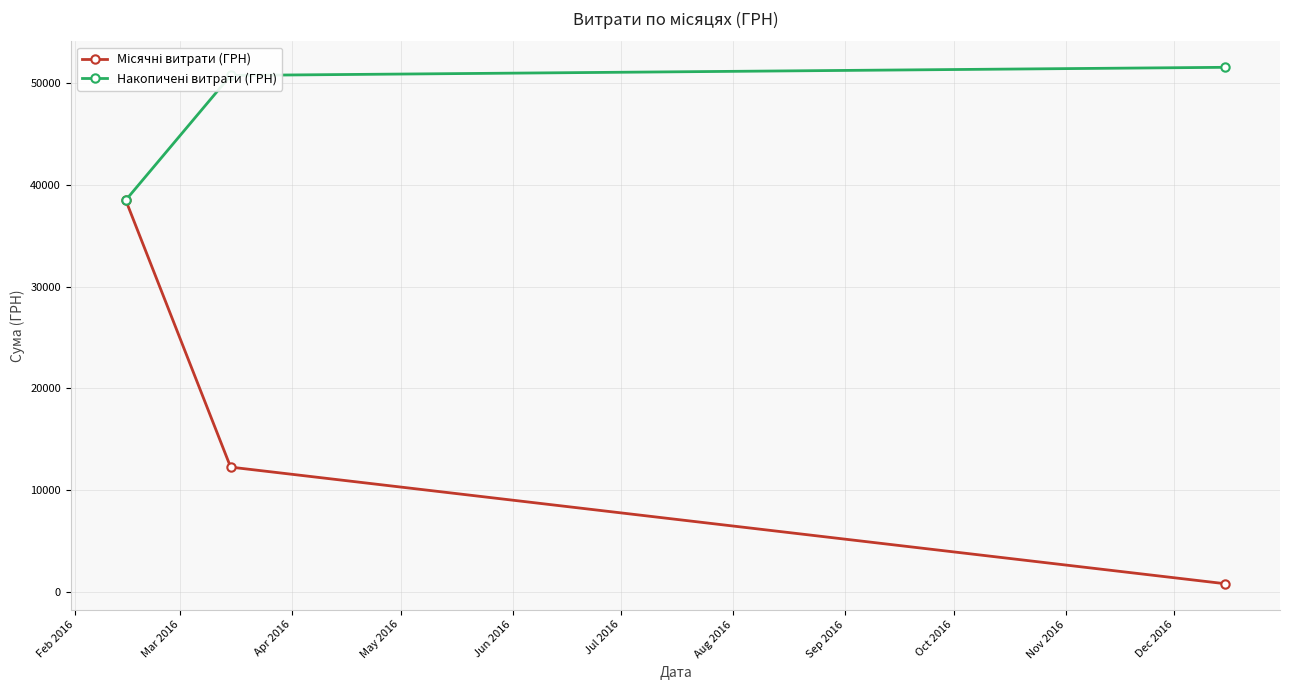

What is the greatest value displayed?

51549.6